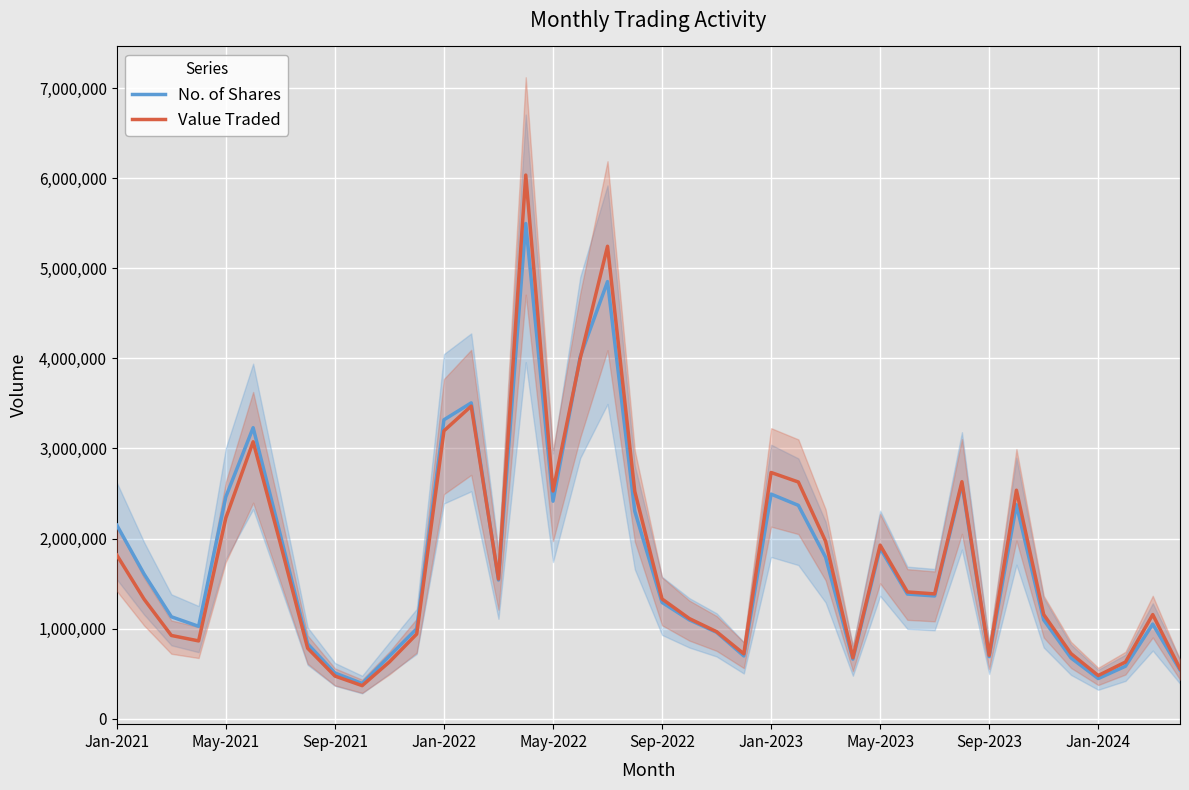

Which series has the largest range (max minus min)?

Value Traded